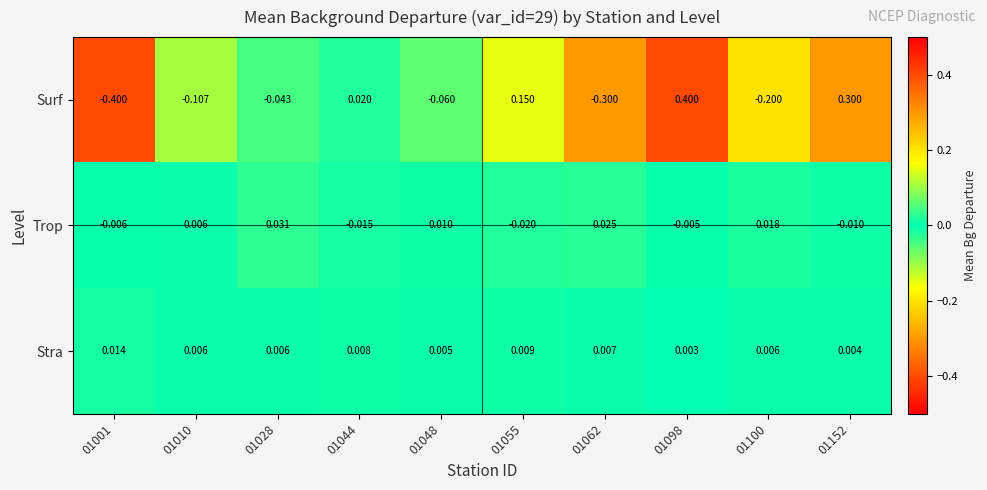

What is the greatest value displayed?

0.4